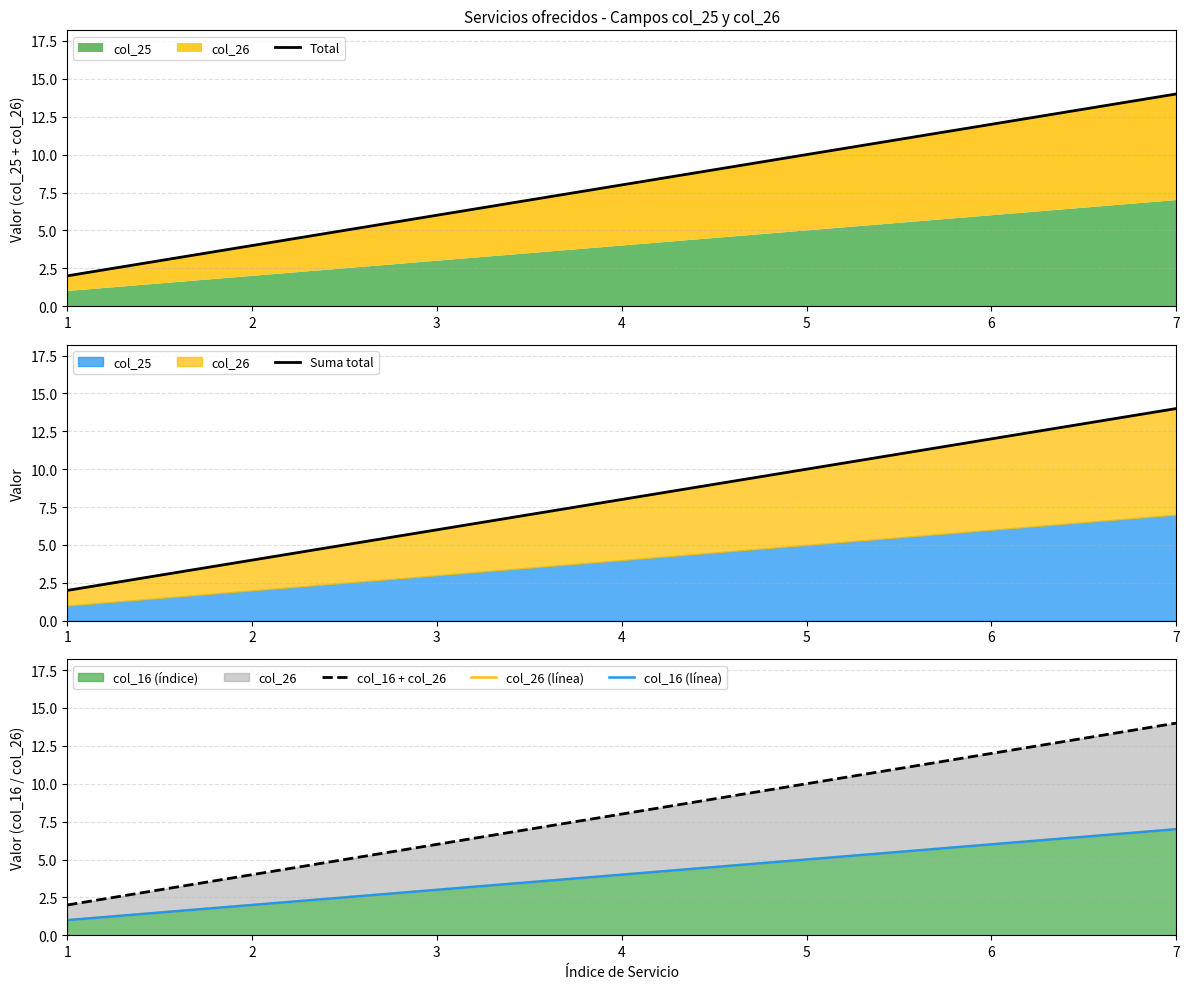

List the series in order of their peak value, highest first.

Total, Suma total, col_16 + col_26, col_26 (línea), col_16 (línea)